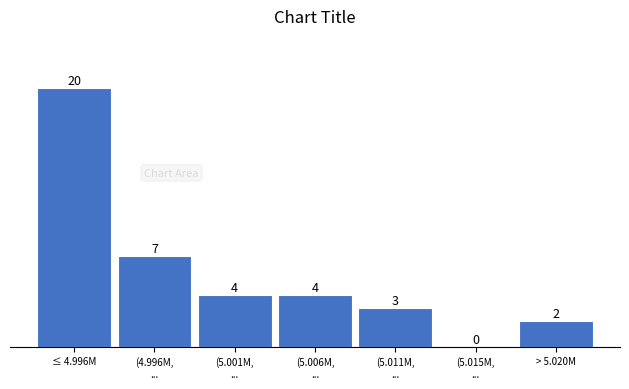

What is the sum of all values?

40